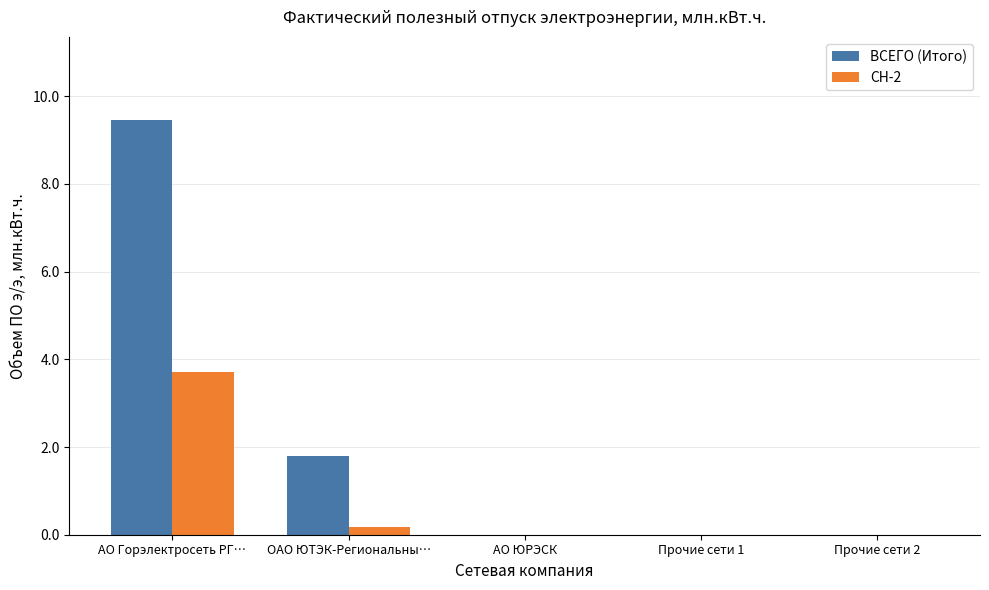

Which category has the highest value across all series?

АО Горэлектросеть РГ…